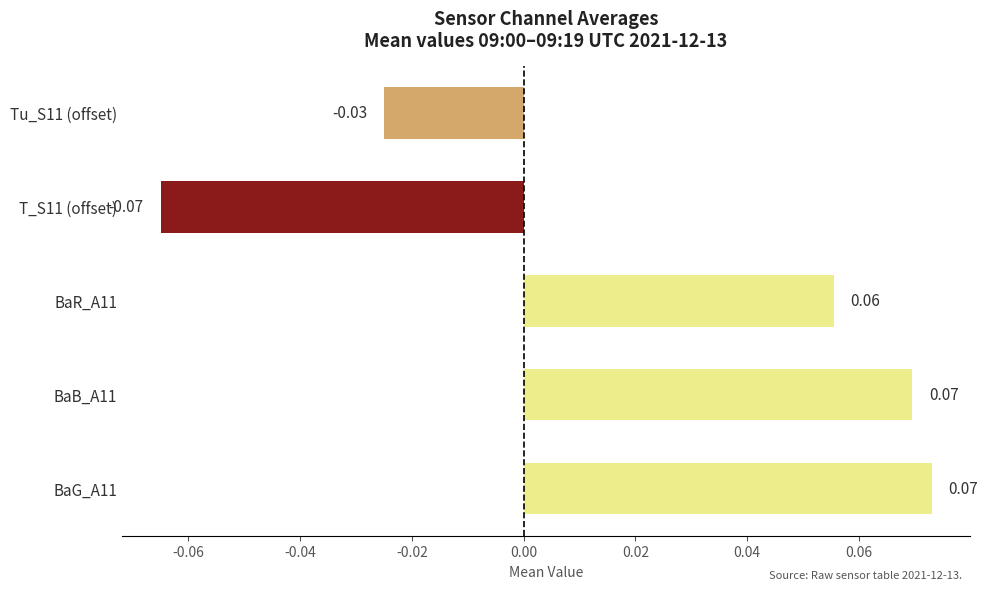

How many values are above zero?

3